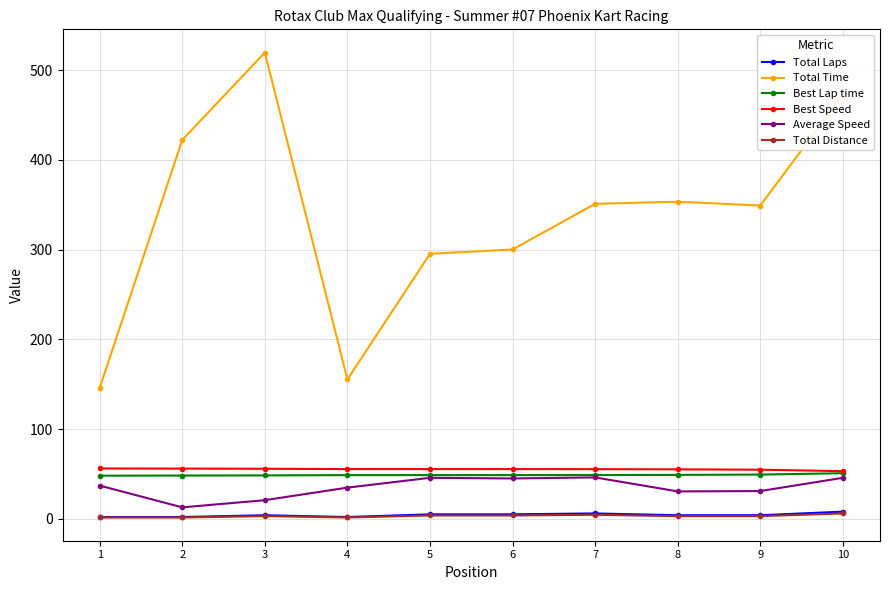

What is the value of the Average Speed point at the 6th from the left?

45.0